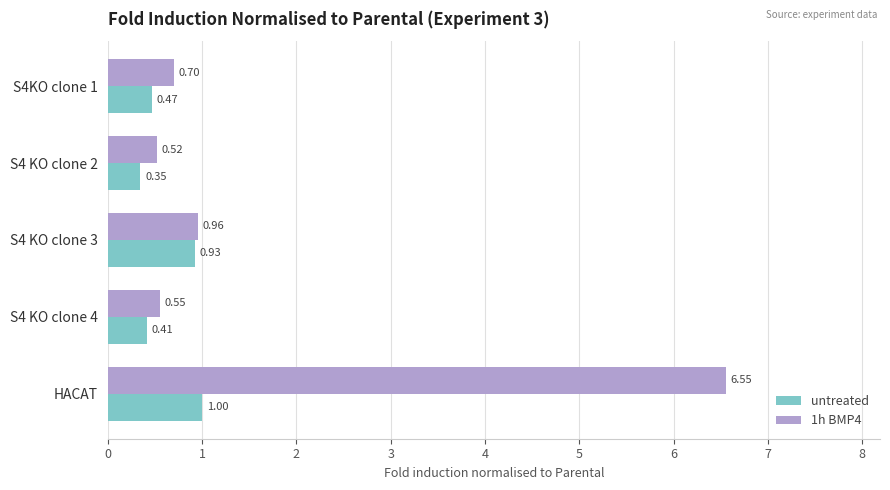

How many data points does each series have?

5